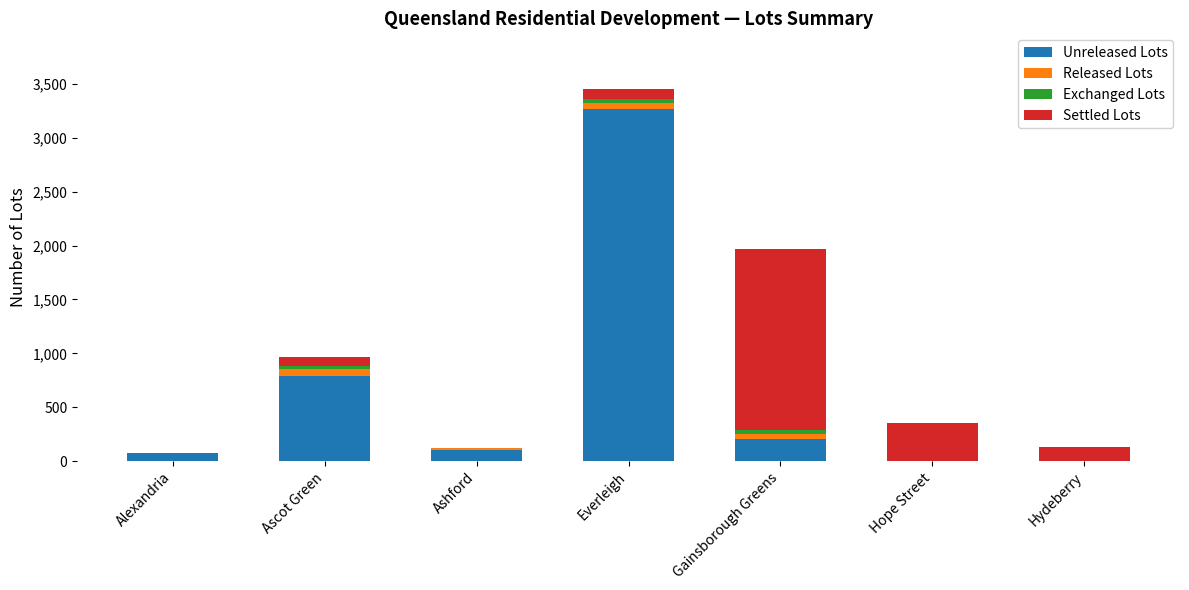

What is the total value across all series at Hydeberry?

133